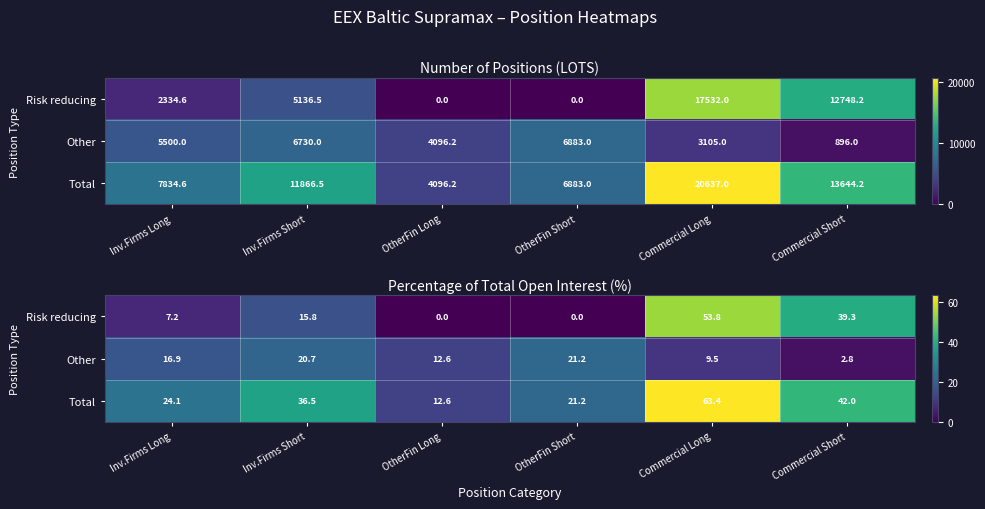

Is the value of Total at Inv.Firms Long greater than the value of Risk reducing at Inv.Firms Short?

Yes